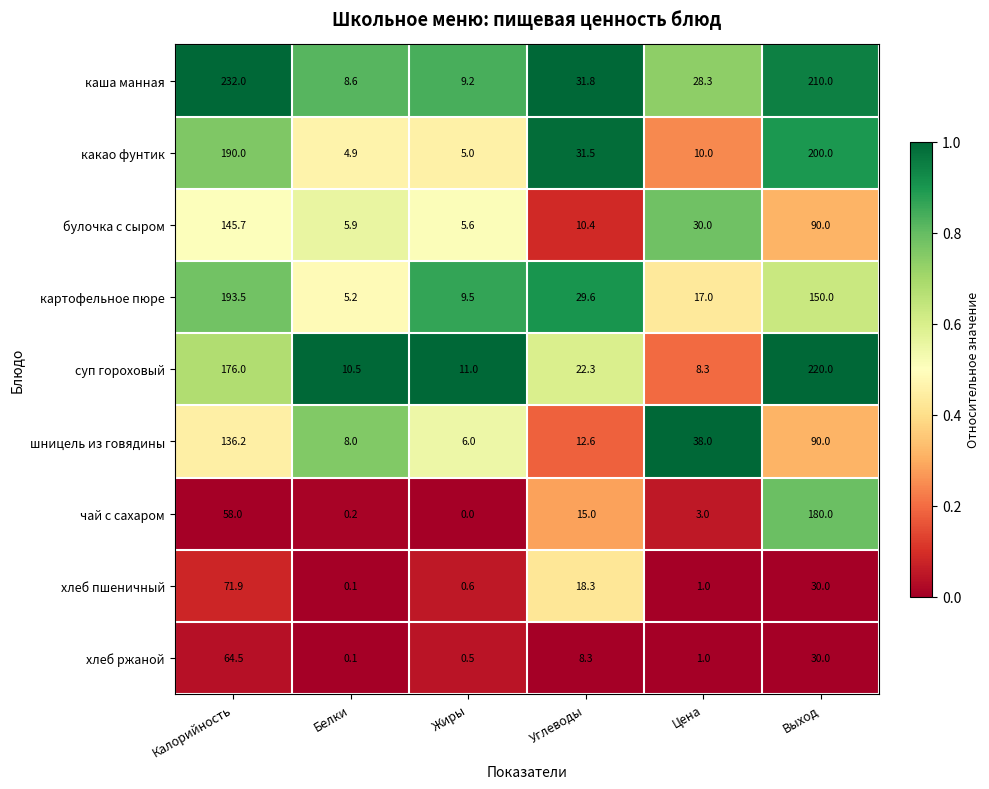

What is the greatest value displayed?

232.0